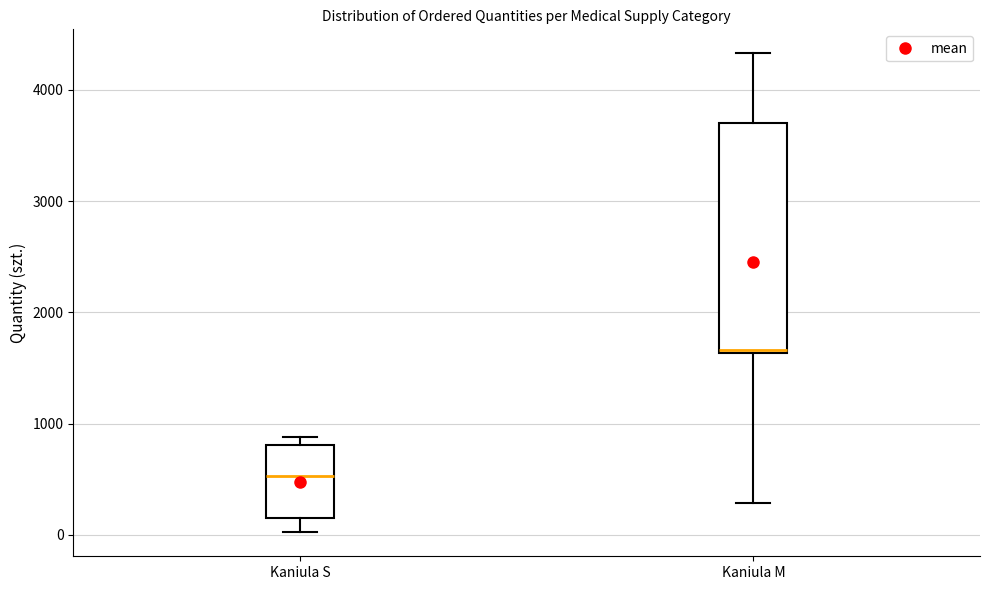

Where is the upper edge of the box for Kaniula S on the y-axis? The values are not printed on the chart, so give them approximately, as read against the axis.

800